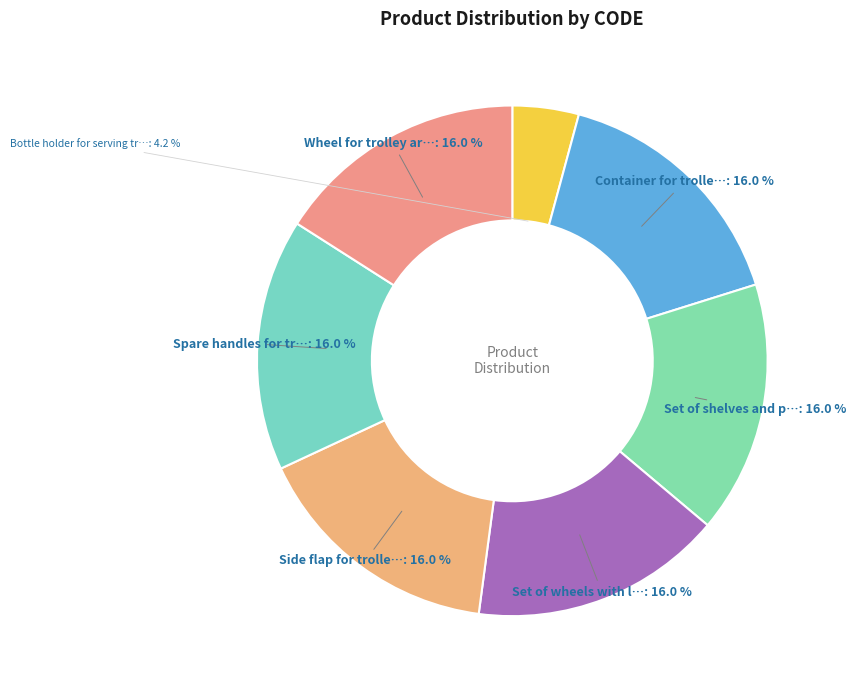

How many slices are in this pie chart?

7